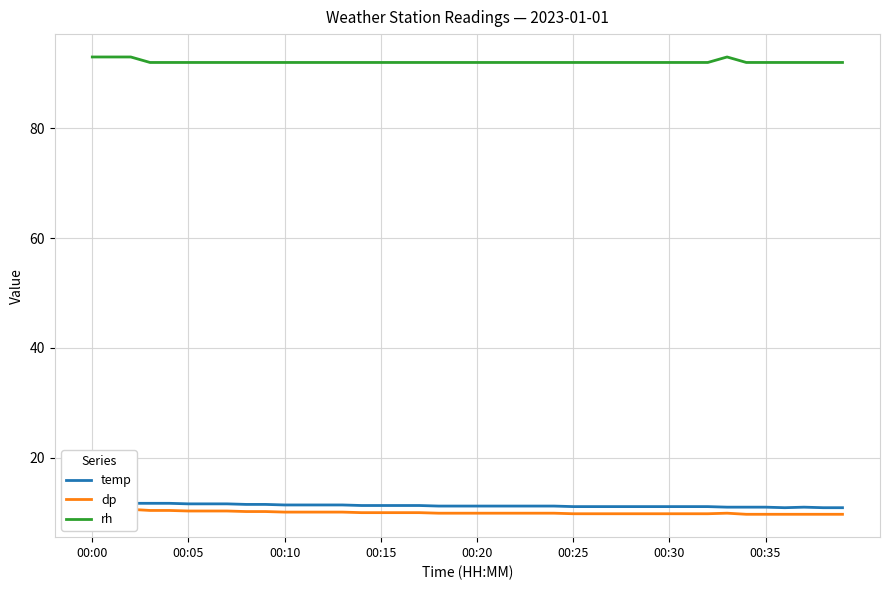

How many series are shown in this chart?

3